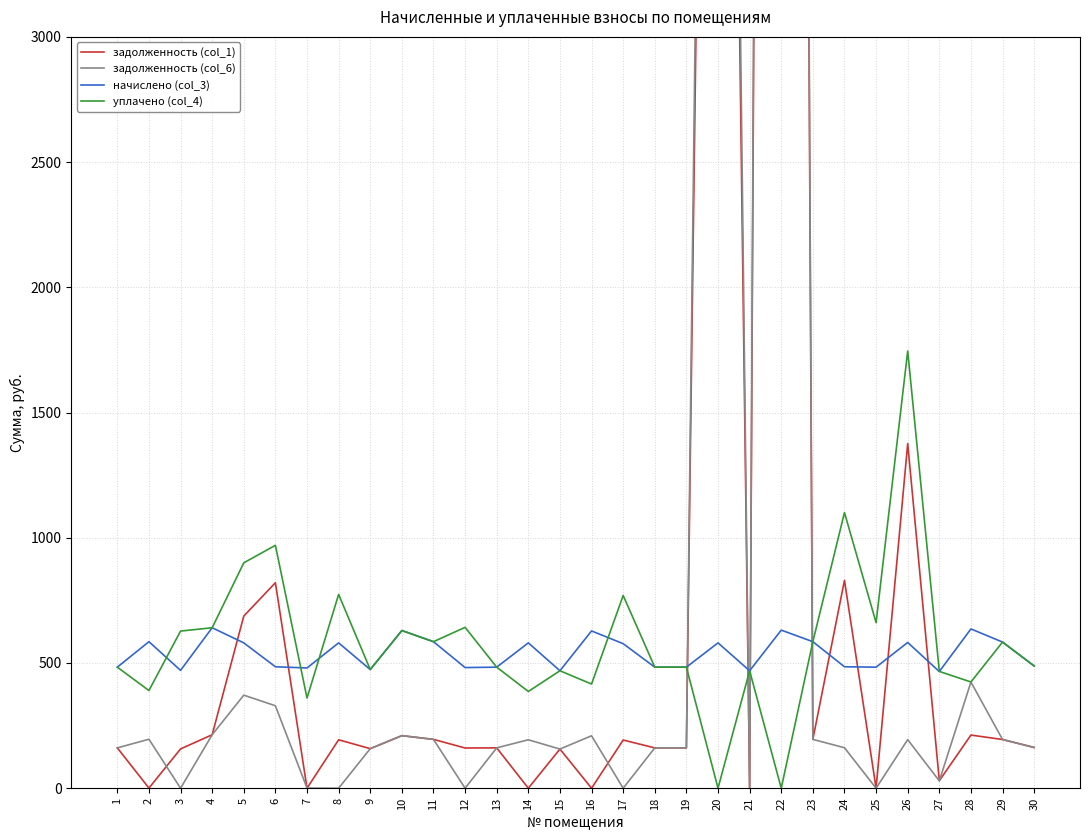

Rank the series at 29 from highest to lowest value.

начислено (col_3), уплачено (col_4), задолженность (col_1), задолженность (col_6)